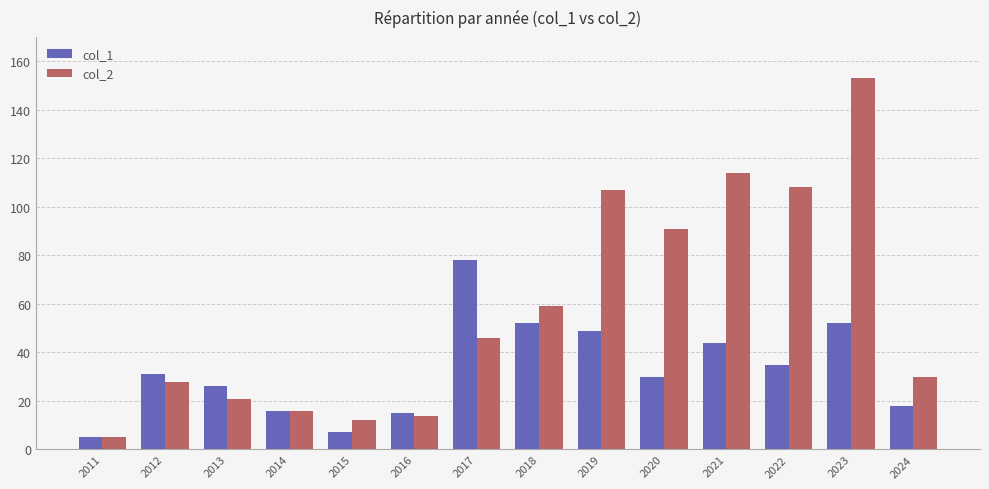

The value of col_1 at 2020 is 46. True or false?

False